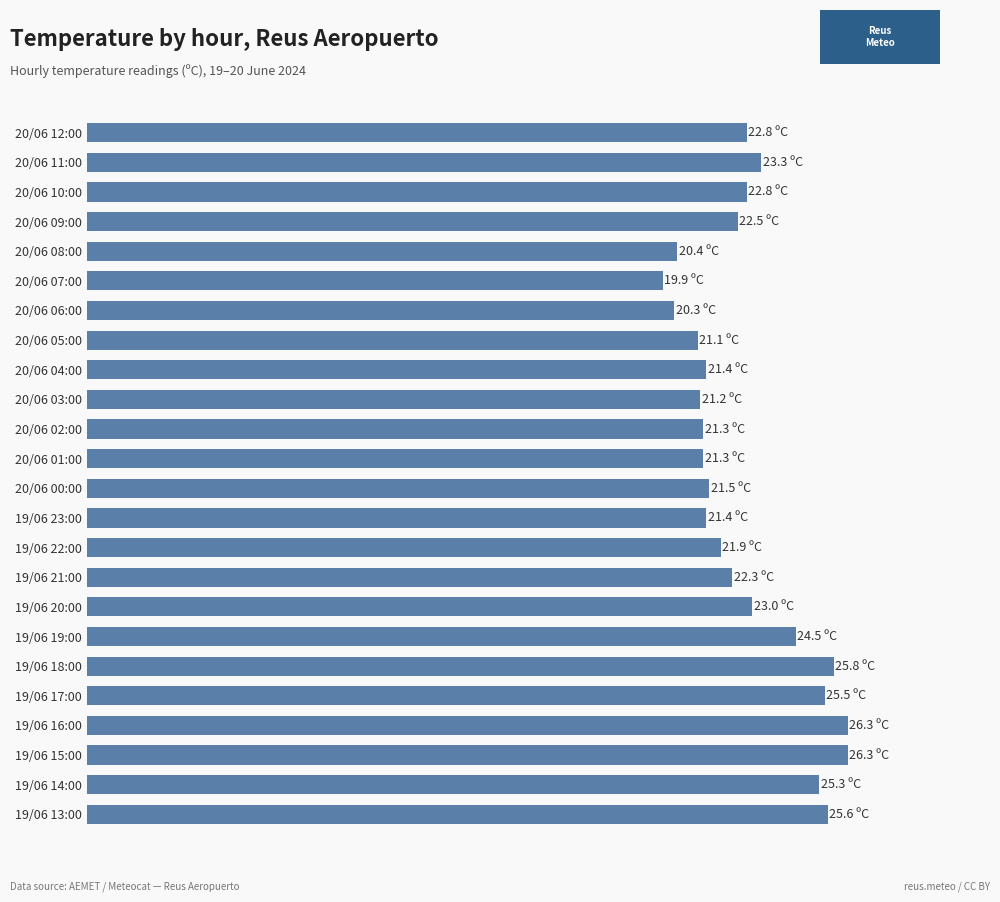

Does the chart contain any negative values?

No